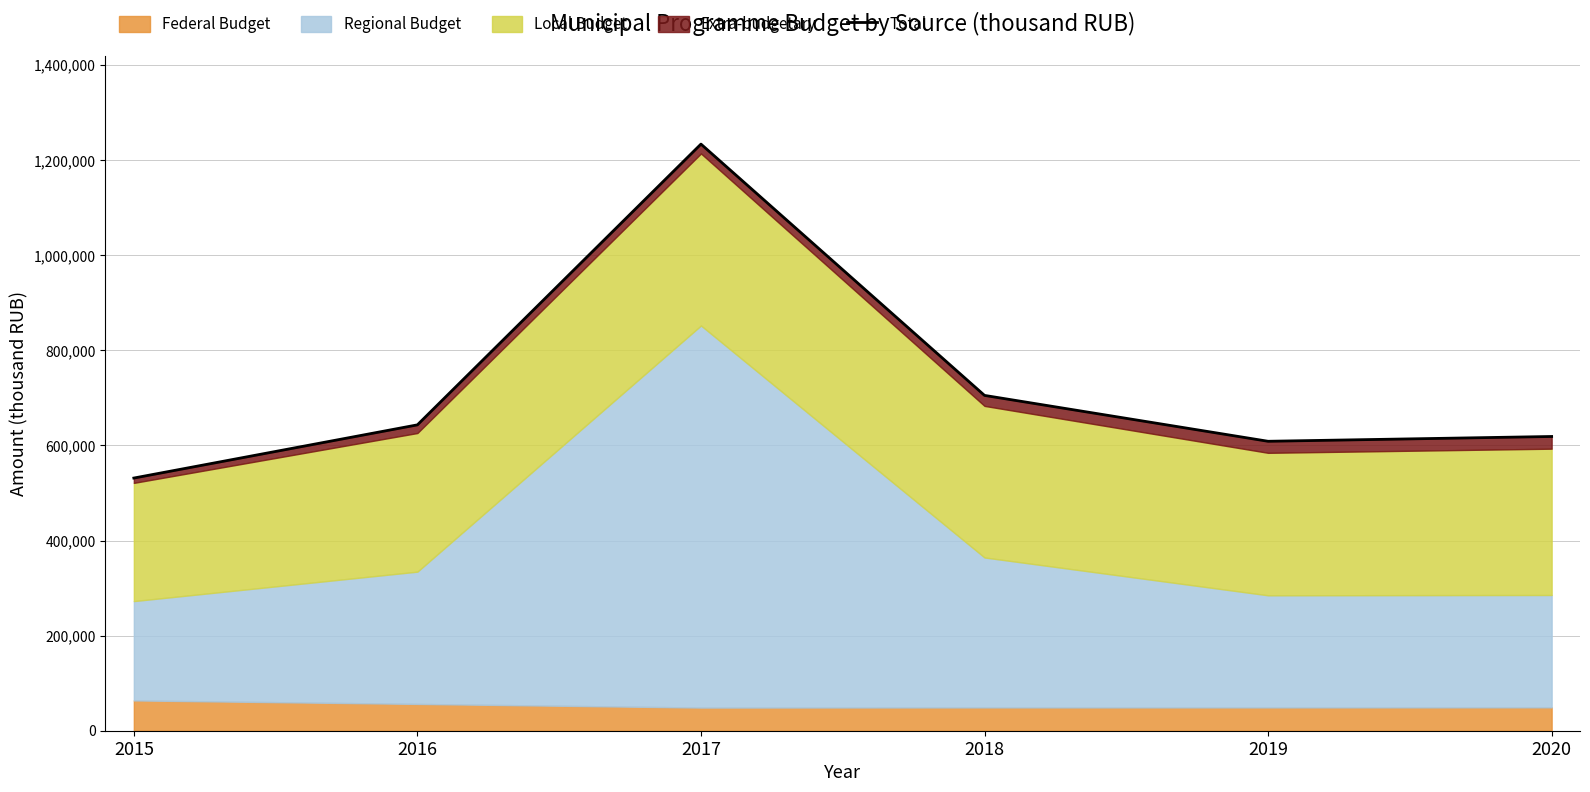

Which has a higher value, 2019 or 2015?

2019